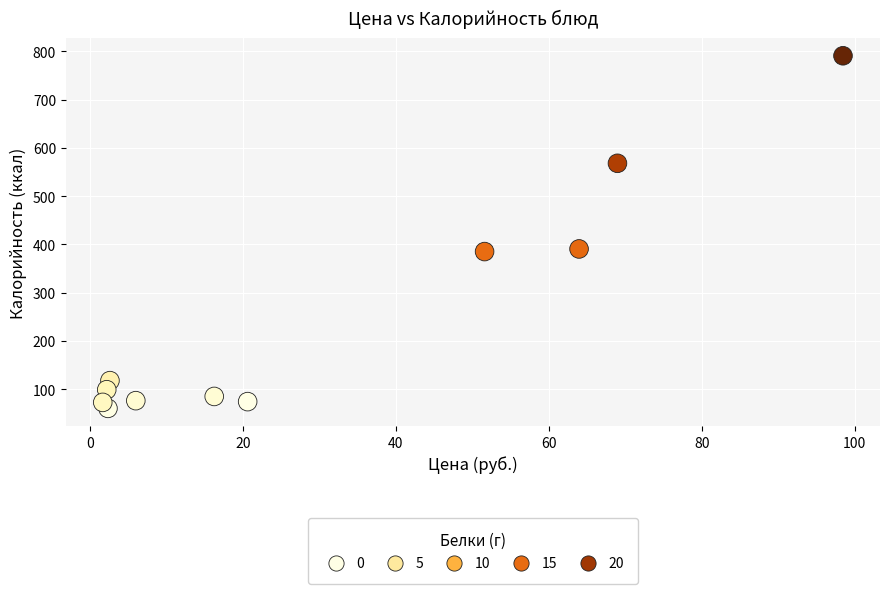

What is the range of Y values (max minus min)?

730.8